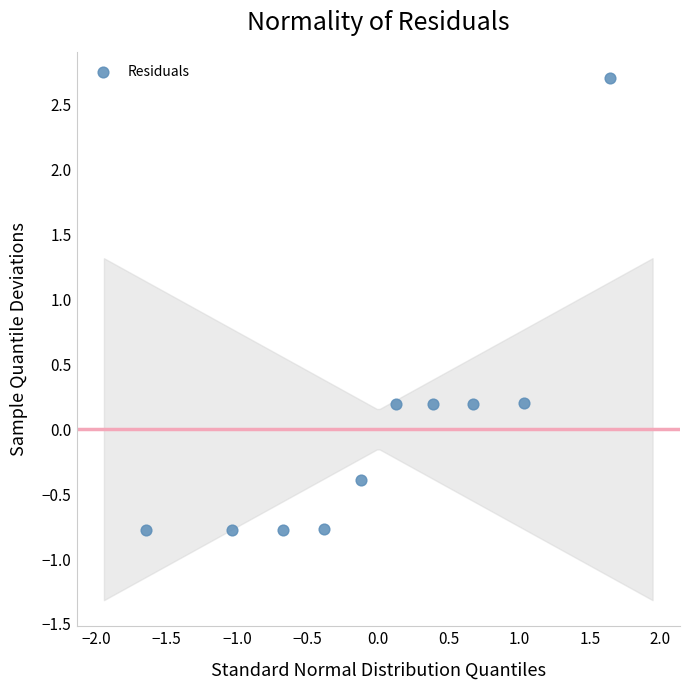

What is the range of Y values (max minus min)?

3.5